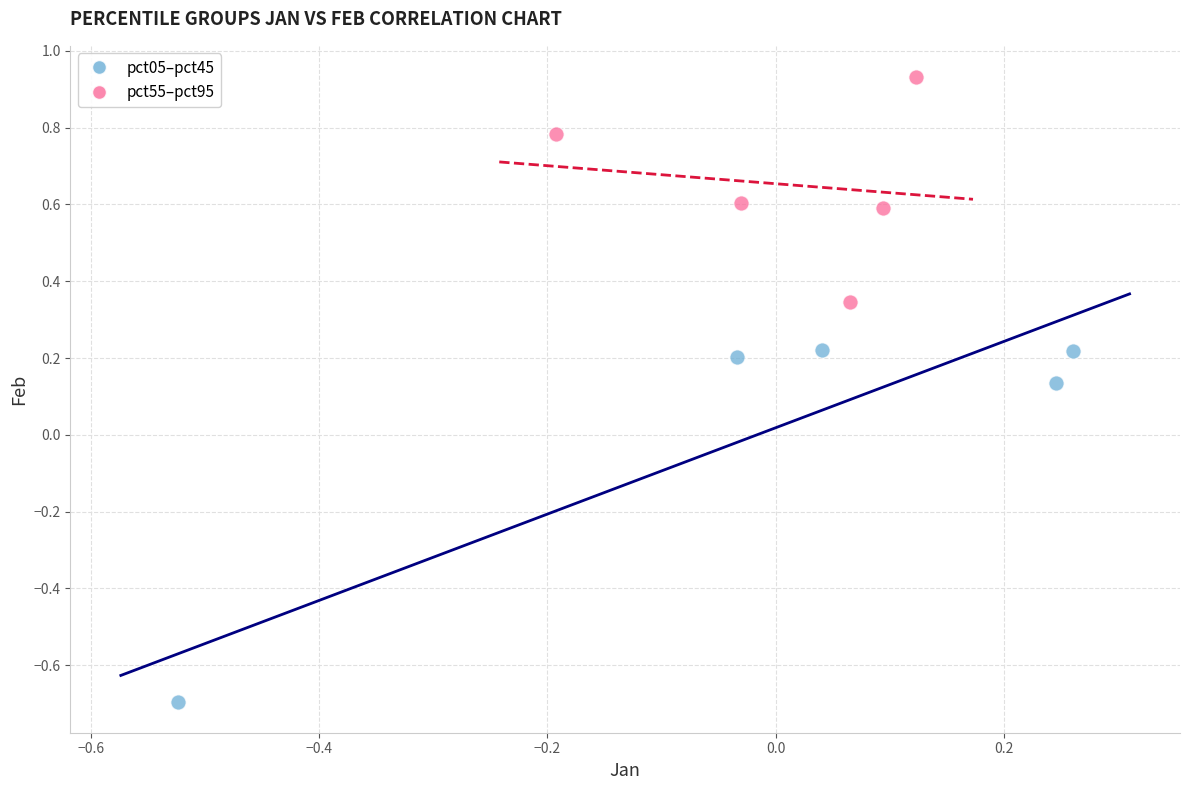

Which series reaches the maximum Y coordinate?

pct55–pct95